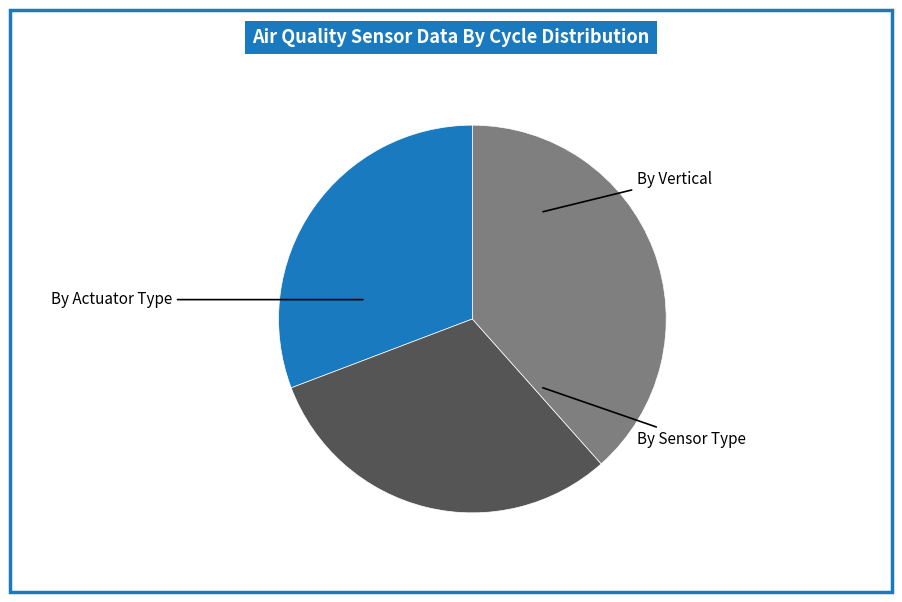

Is there a majority slice in this chart?

No